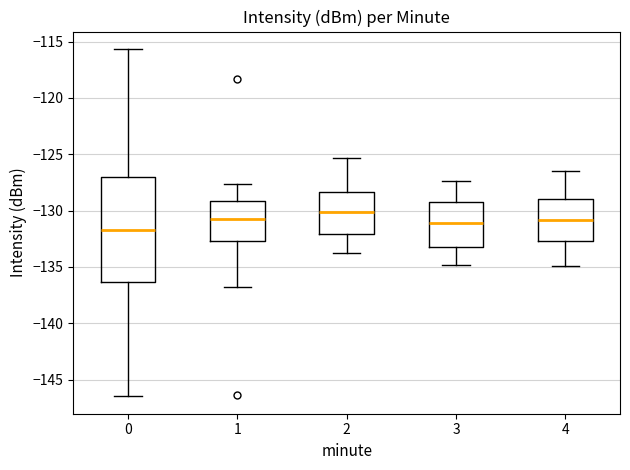

Reading left to right, read every box against the y-axis: the position of its median line, the range the box covers, and the ends of its whiskers. The values are not printed on the chart, so give them approximately, as read against the axis.

0: median -131.5, box -136.5 to -127.0, whiskers -146.5 to -115.5
1: median -131.0, box -132.5 to -129.0, whiskers -137.0 to -127.5
2: median -130.0, box -132.0 to -128.5, whiskers -134.0 to -125.5
3: median -131.0, box -133.0 to -129.0, whiskers -135.0 to -127.5
4: median -131.0, box -132.5 to -129.0, whiskers -135.0 to -126.5